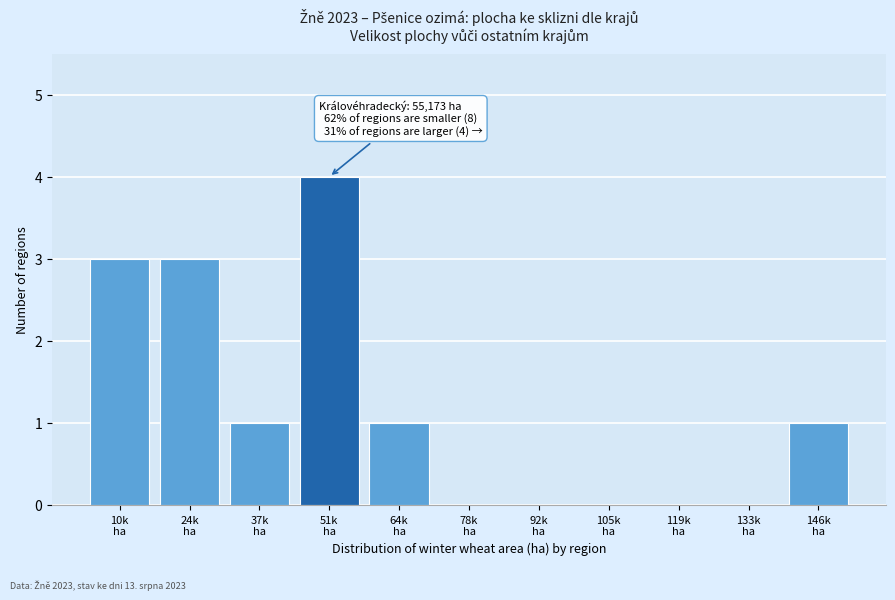

Are the bars horizontal?

No